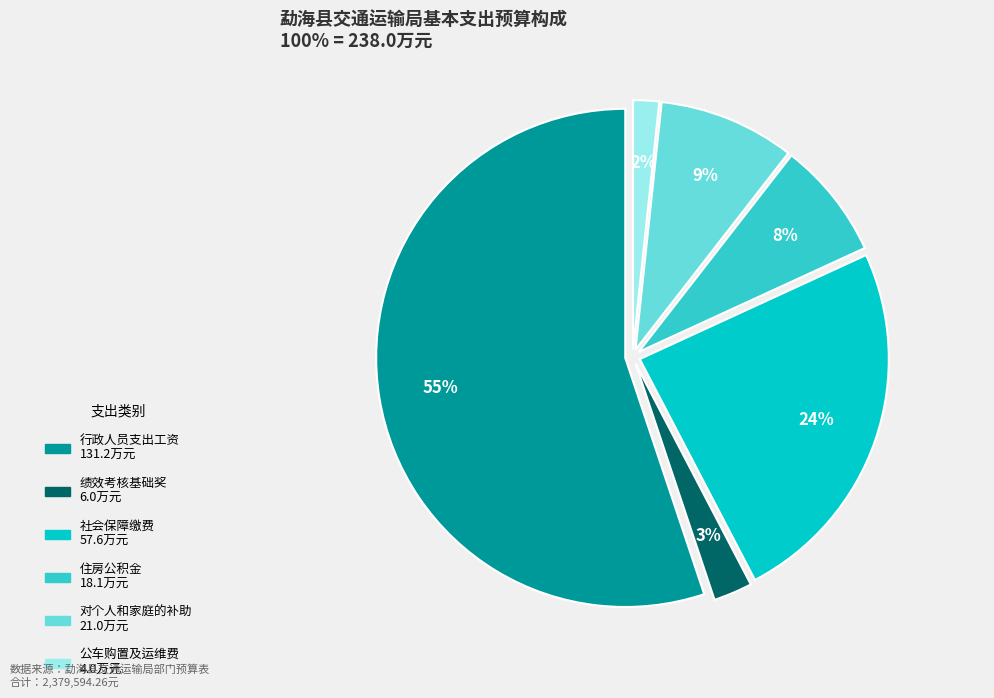

True or false: 社会保障缴费 accounts for 36% of the total.

False